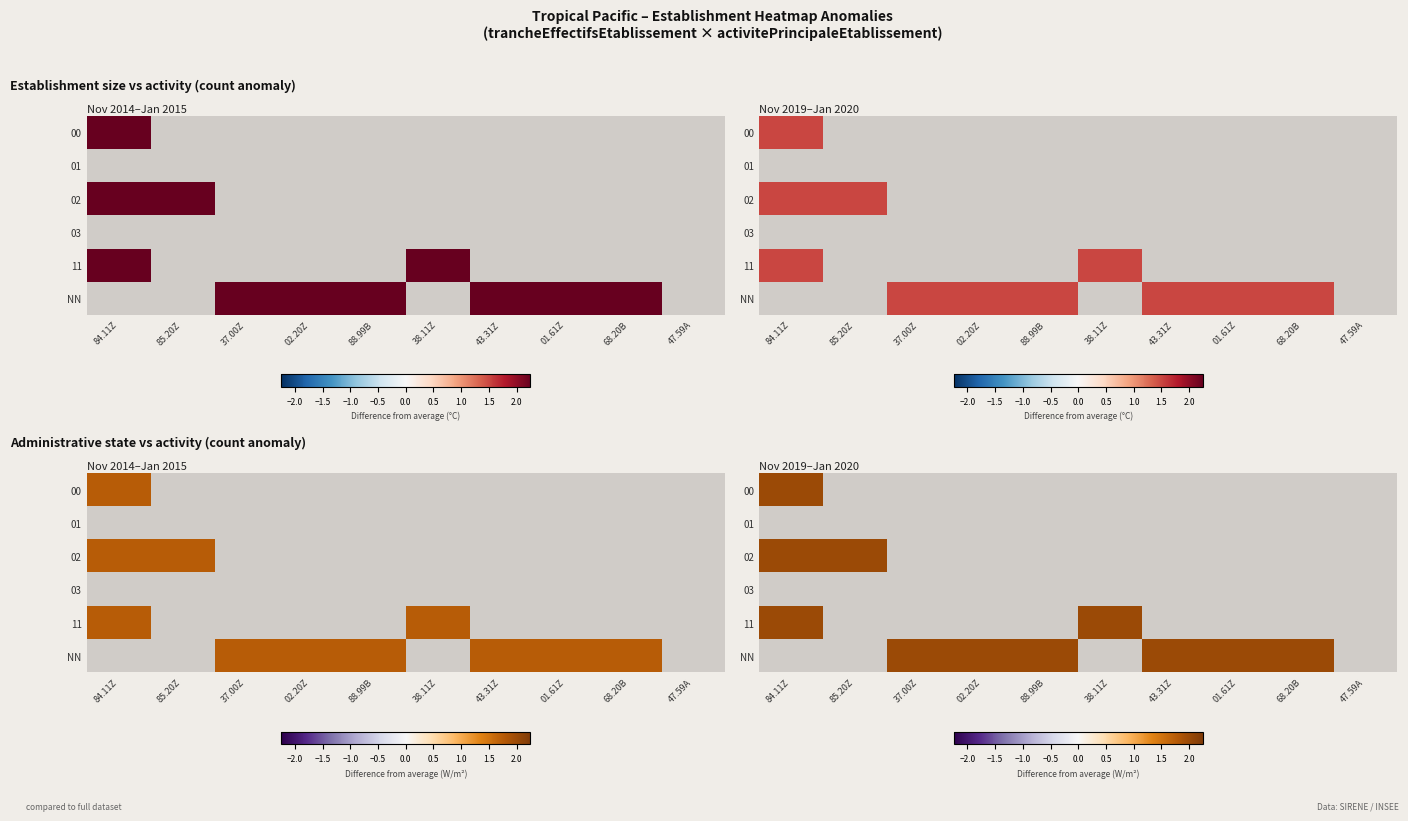

The value of NN at 88.99B is 4. True or false?

False